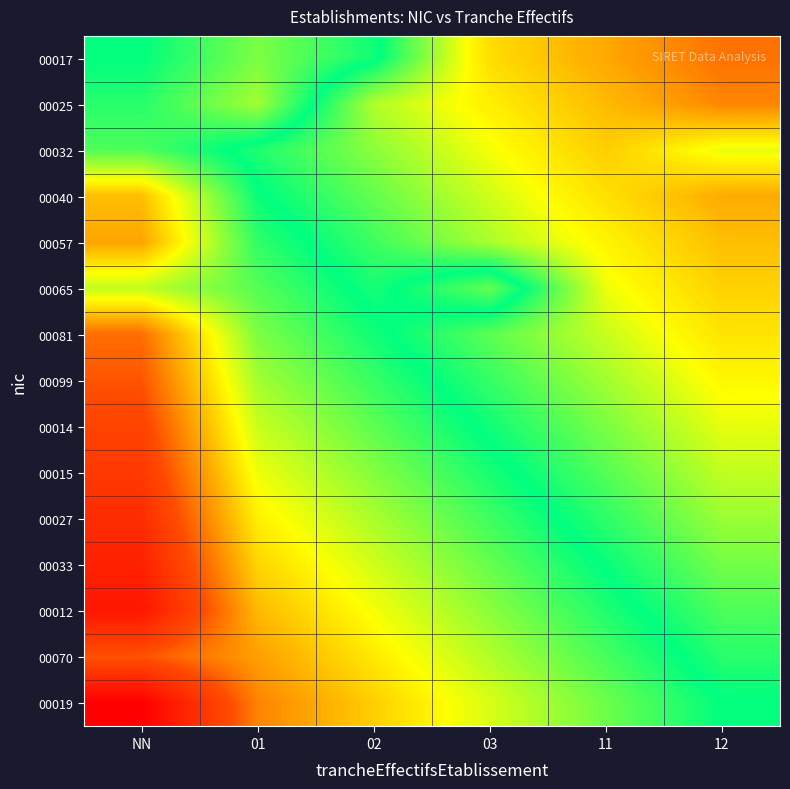

At NN, list the series in order from smallest to largest.

00017, 00025, 00032, 00065, 00040, 00057, 00081, 00099, 00070, 00014, 00015, 00027, 00033, 00012, 00019